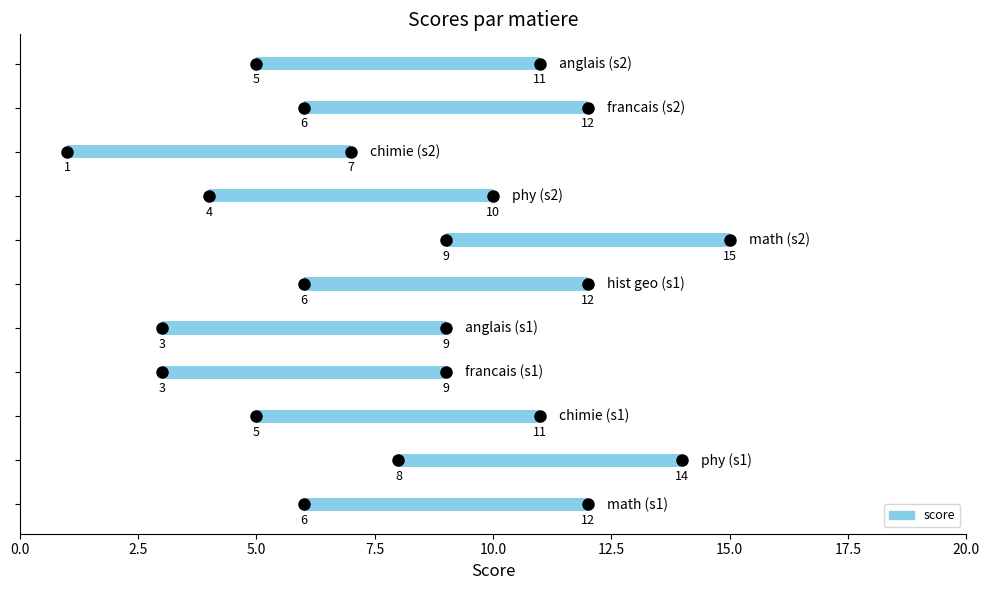

Where does the data first go above 11?

math